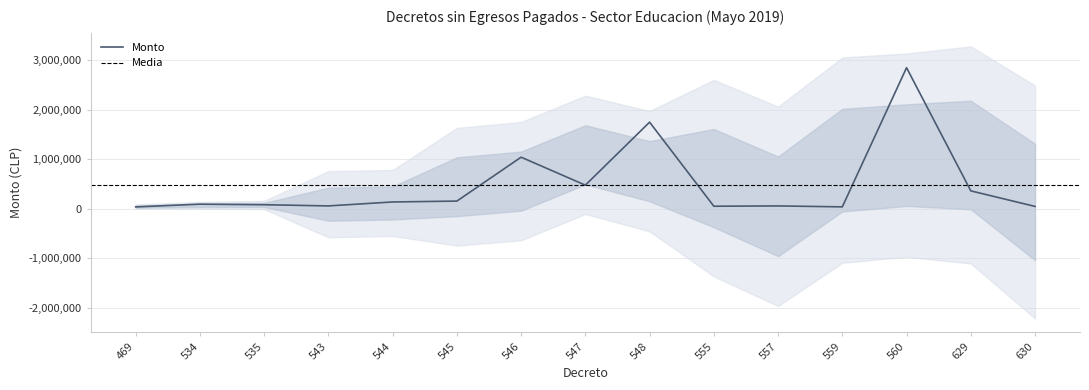

The value at 544 is 136438. True or false?

True